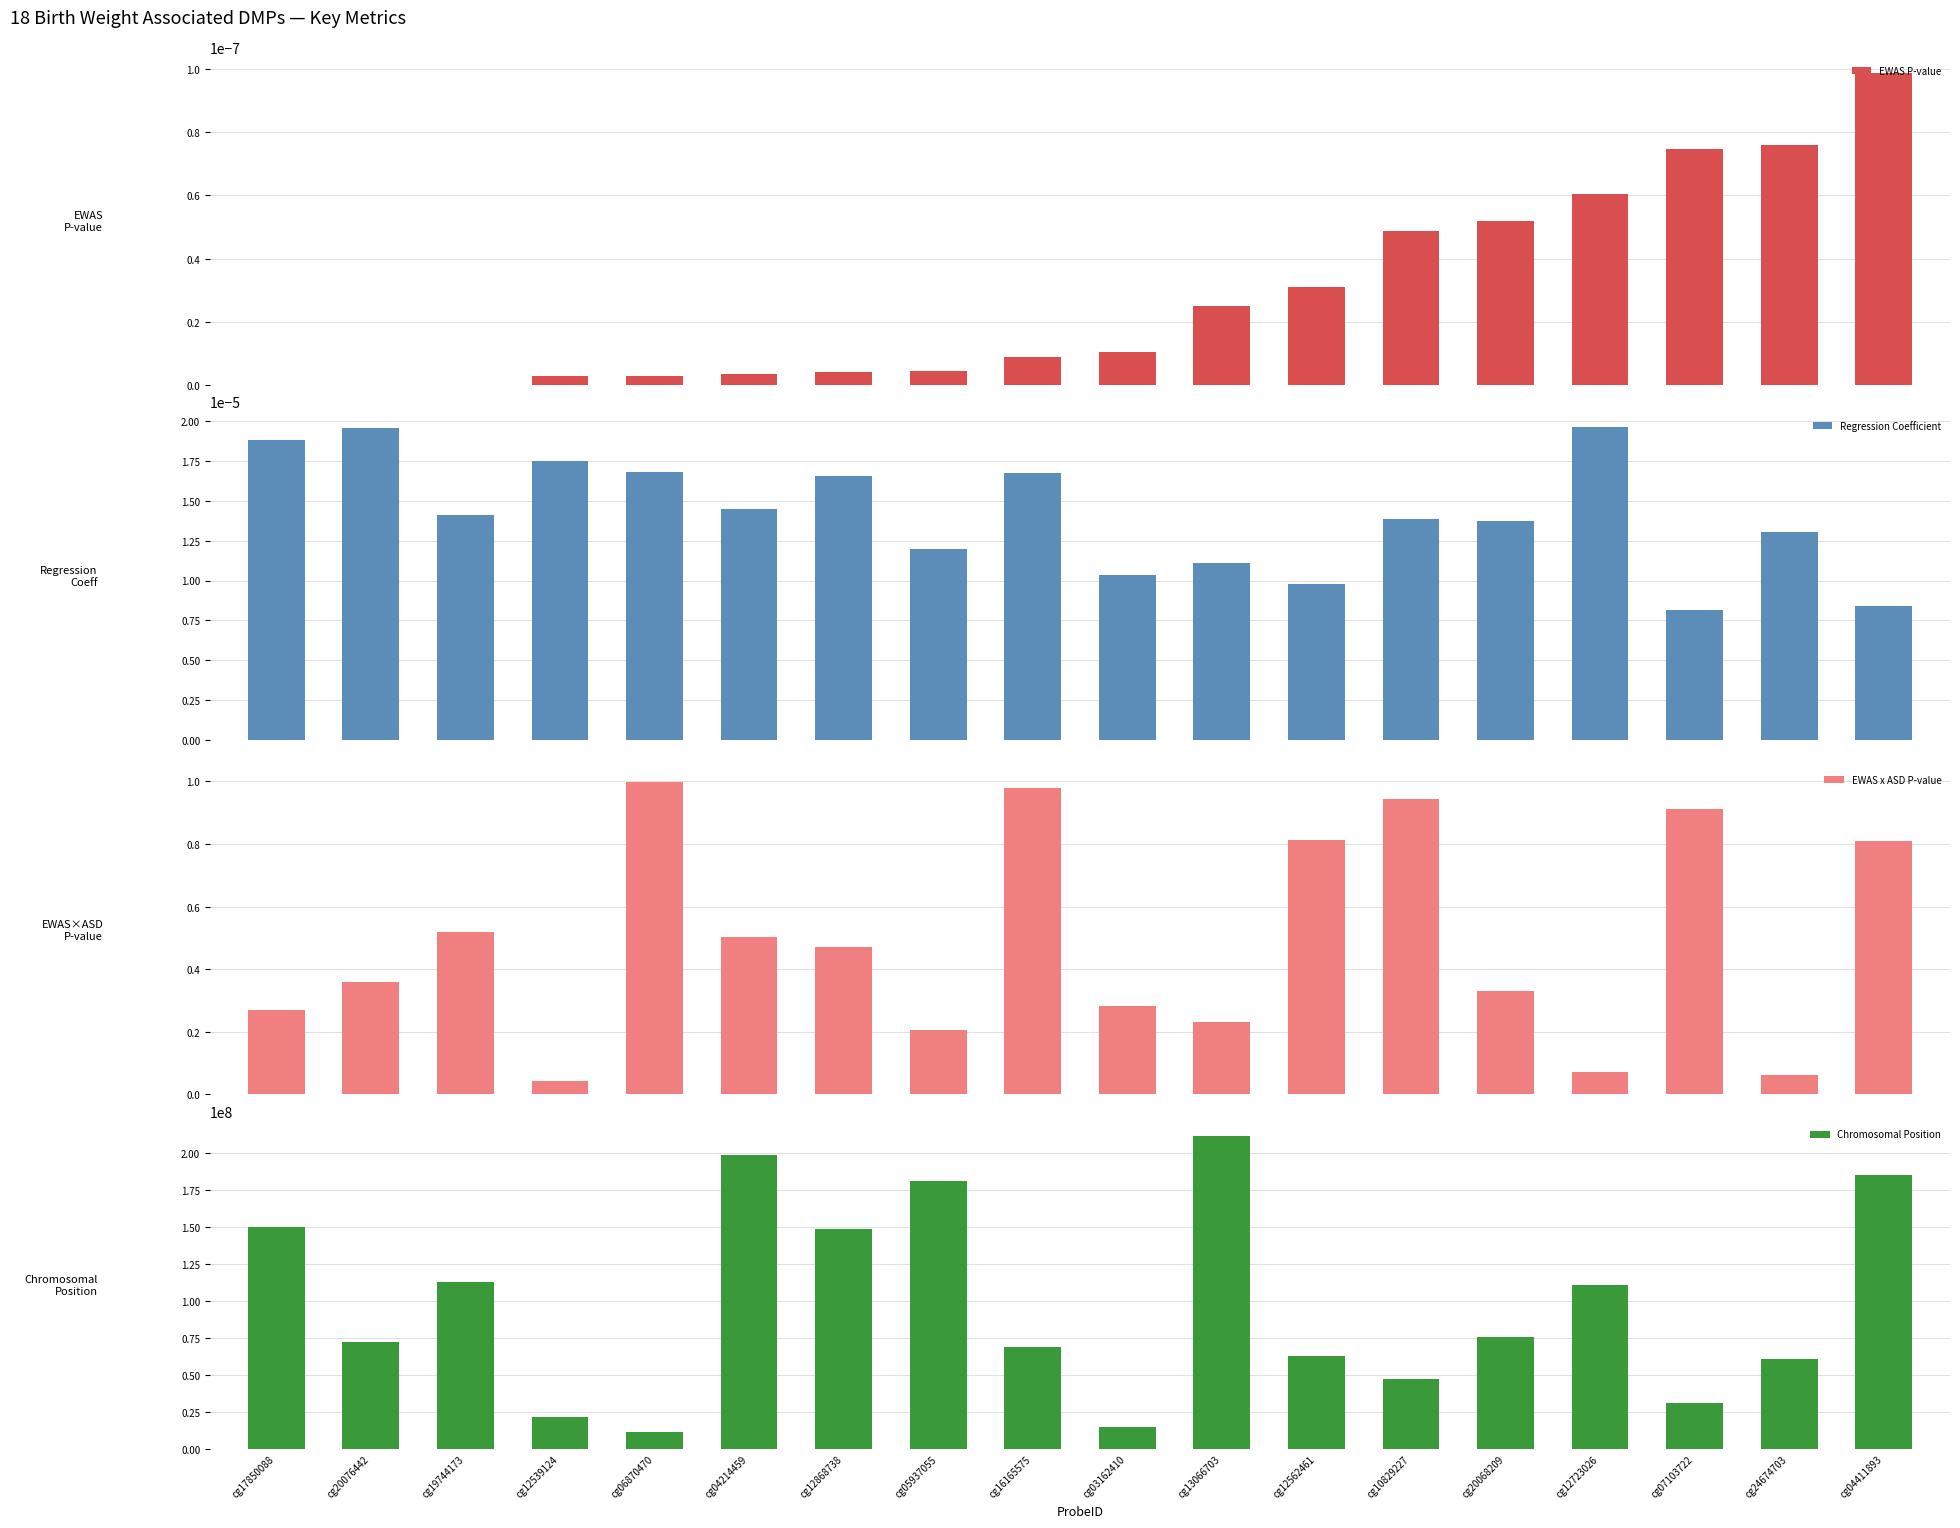

What is the label of the 6th bar from the left?

cg04214459